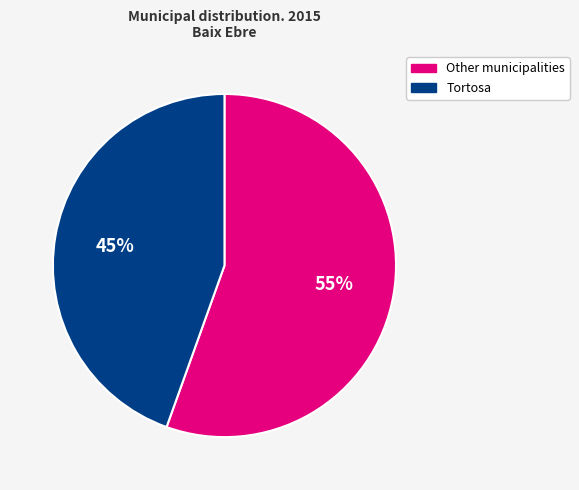

Is the sum of Other municipalities and Tortosa greater than half?

Yes